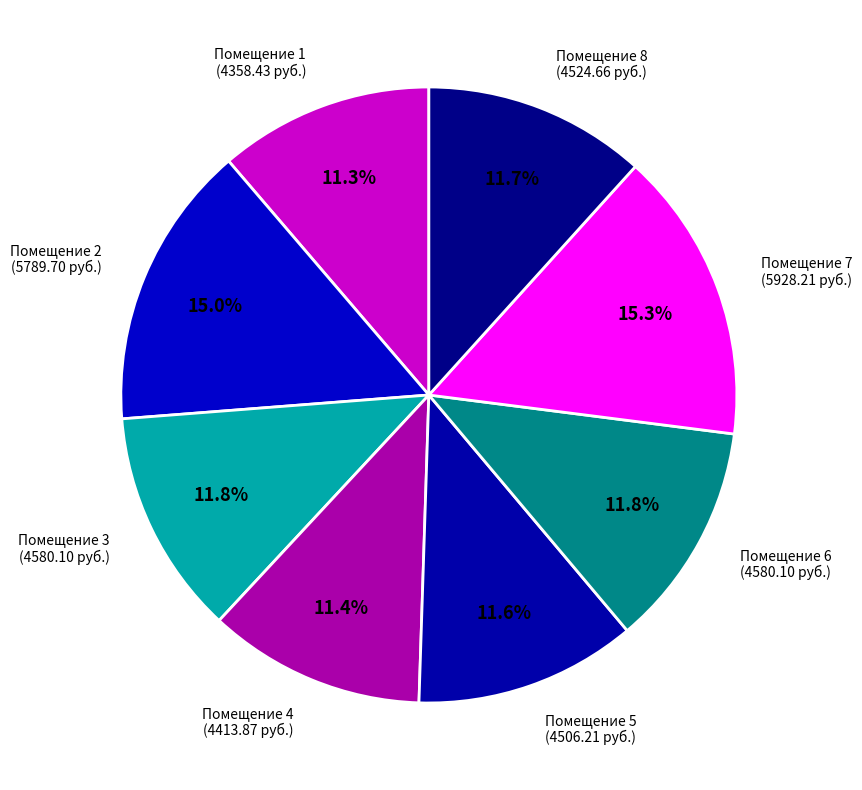

To the nearest percent, what is the difference between the largest and smallest slice percentages?

4%